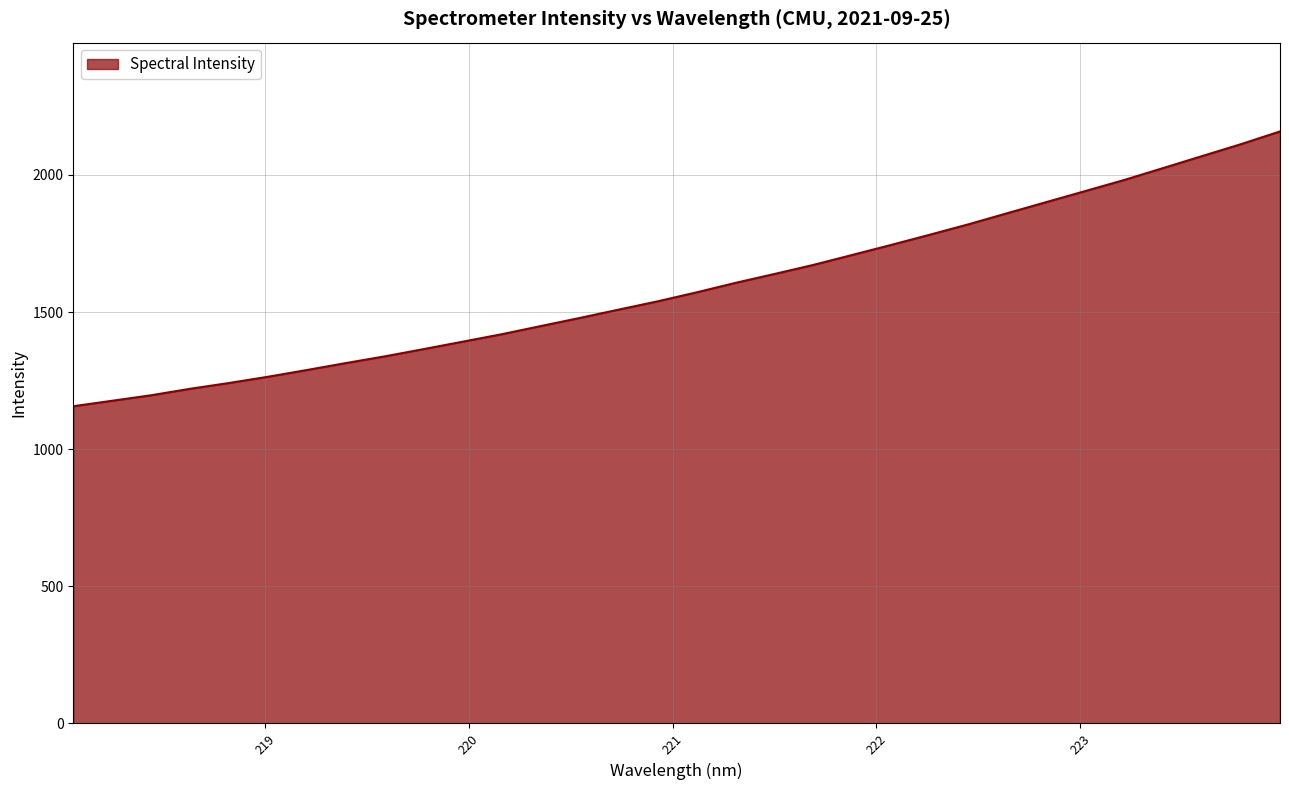

What is the smallest value displayed?

1156.6